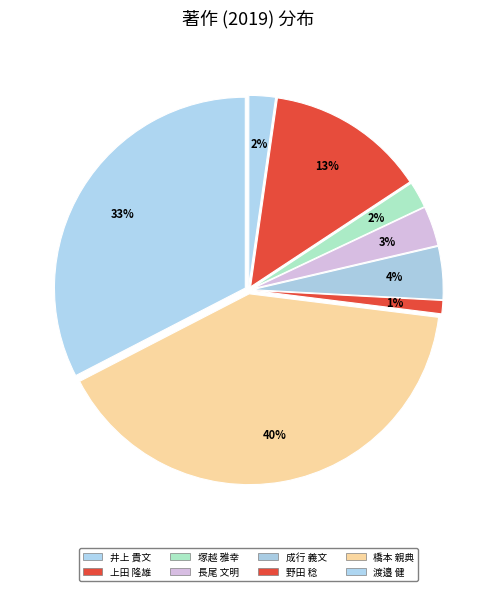

Is 井上 貴文 the majority of the pie?

No